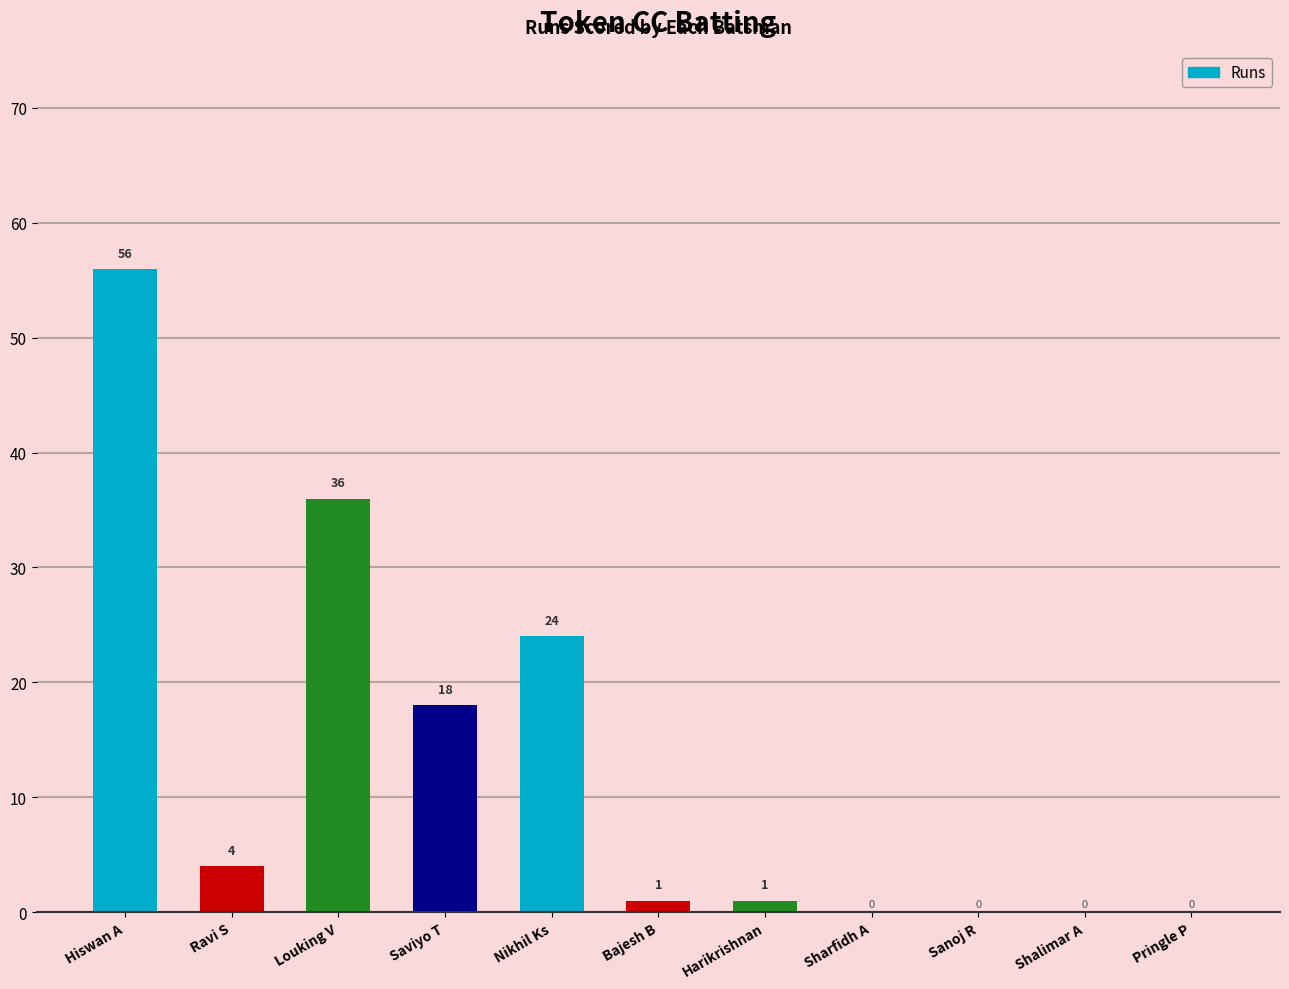

At which category does the chart reach its peak across all series?

Hiswan A